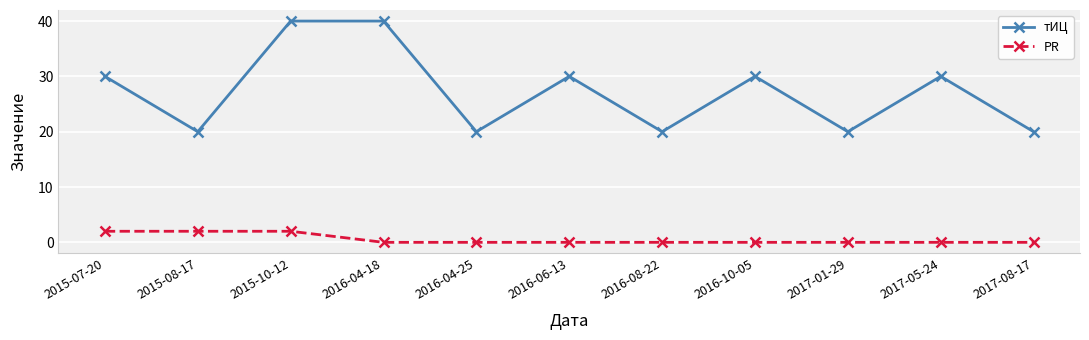

Count the тИЦ values in the range 20 to 30.

9